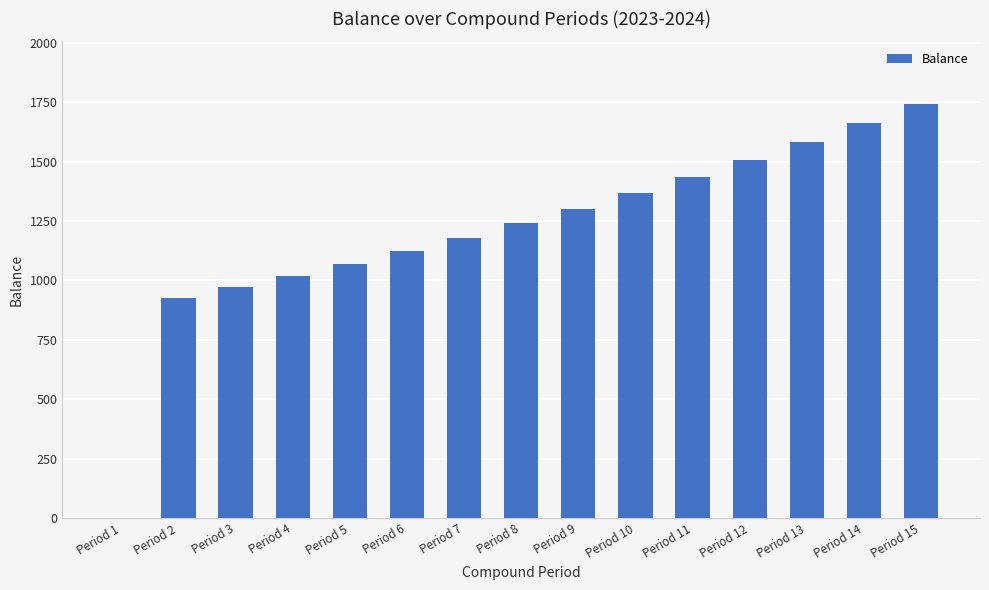

Where is the data nearest to the value 872?

Period 2